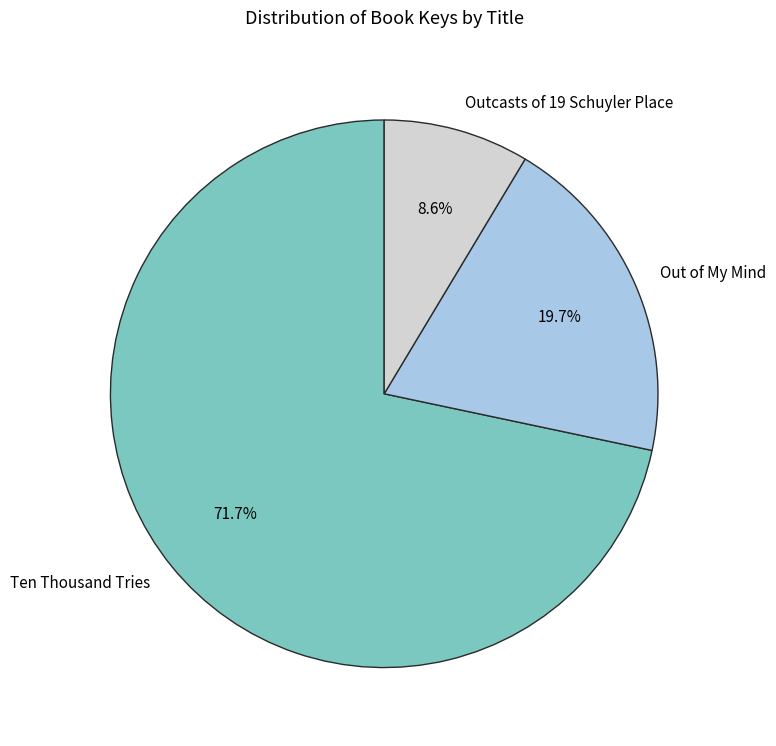

Rank the categories by value from highest to lowest.

Ten Thousand Tries, Out of My Mind, Outcasts of 19 Schuyler Place